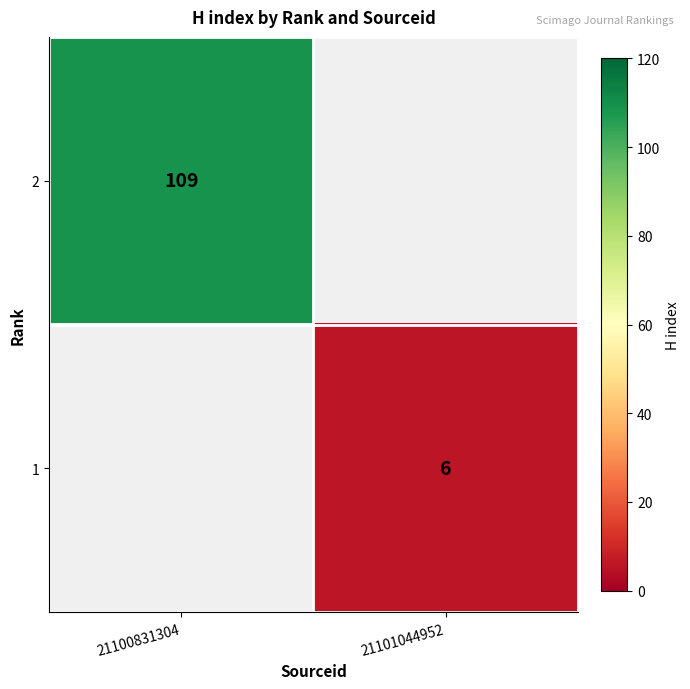

How many categories are shown in the chart?

2